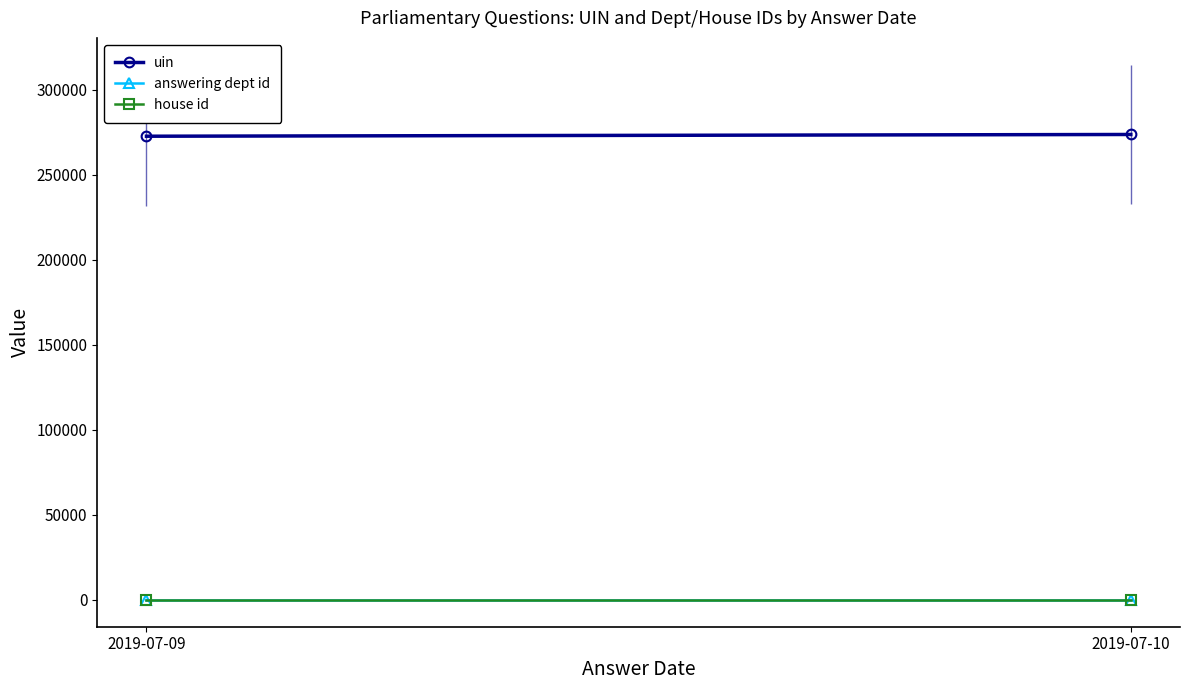

Rank the categories by uin value from highest to lowest.

2019-07-10, 2019-07-09